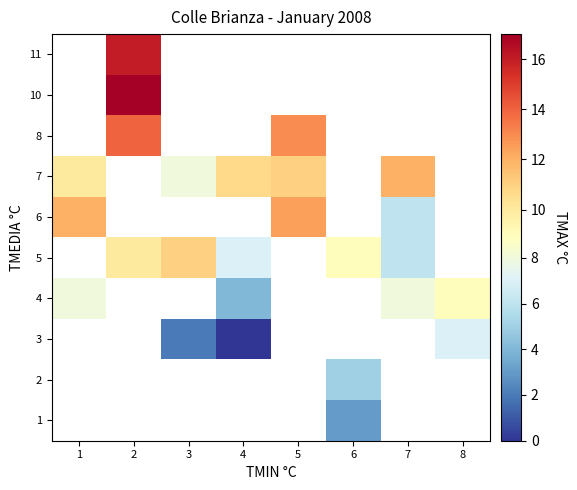

Is the value of 3 at 4 greater than the value of 8 at 7?

No